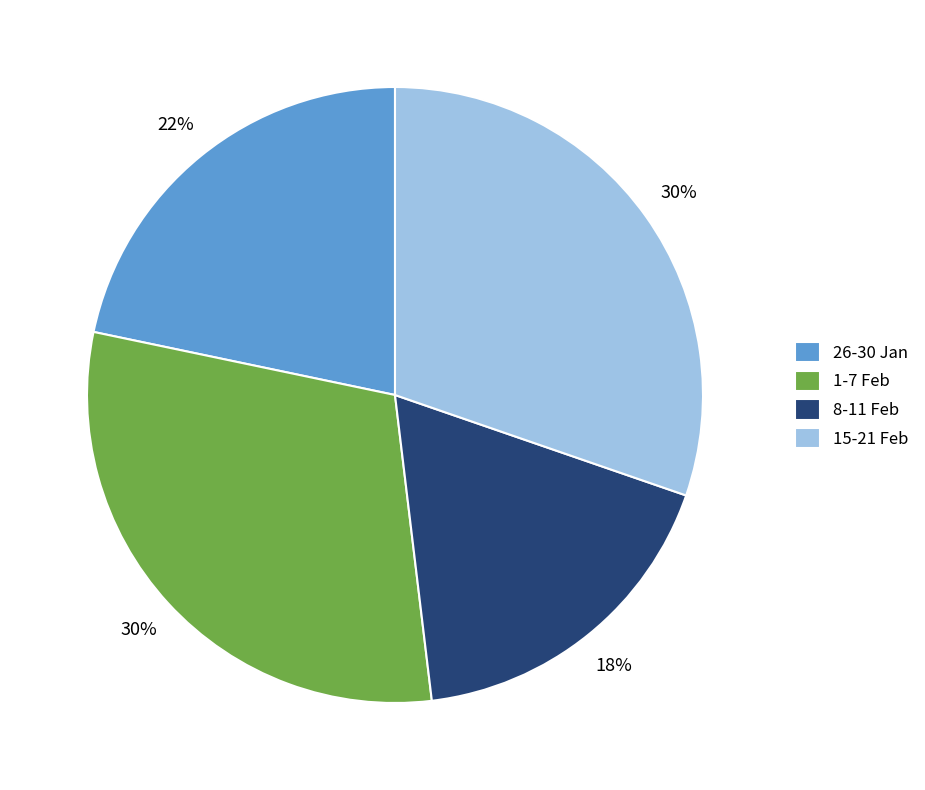

To the nearest percent, what is the average slice percentage?

25%